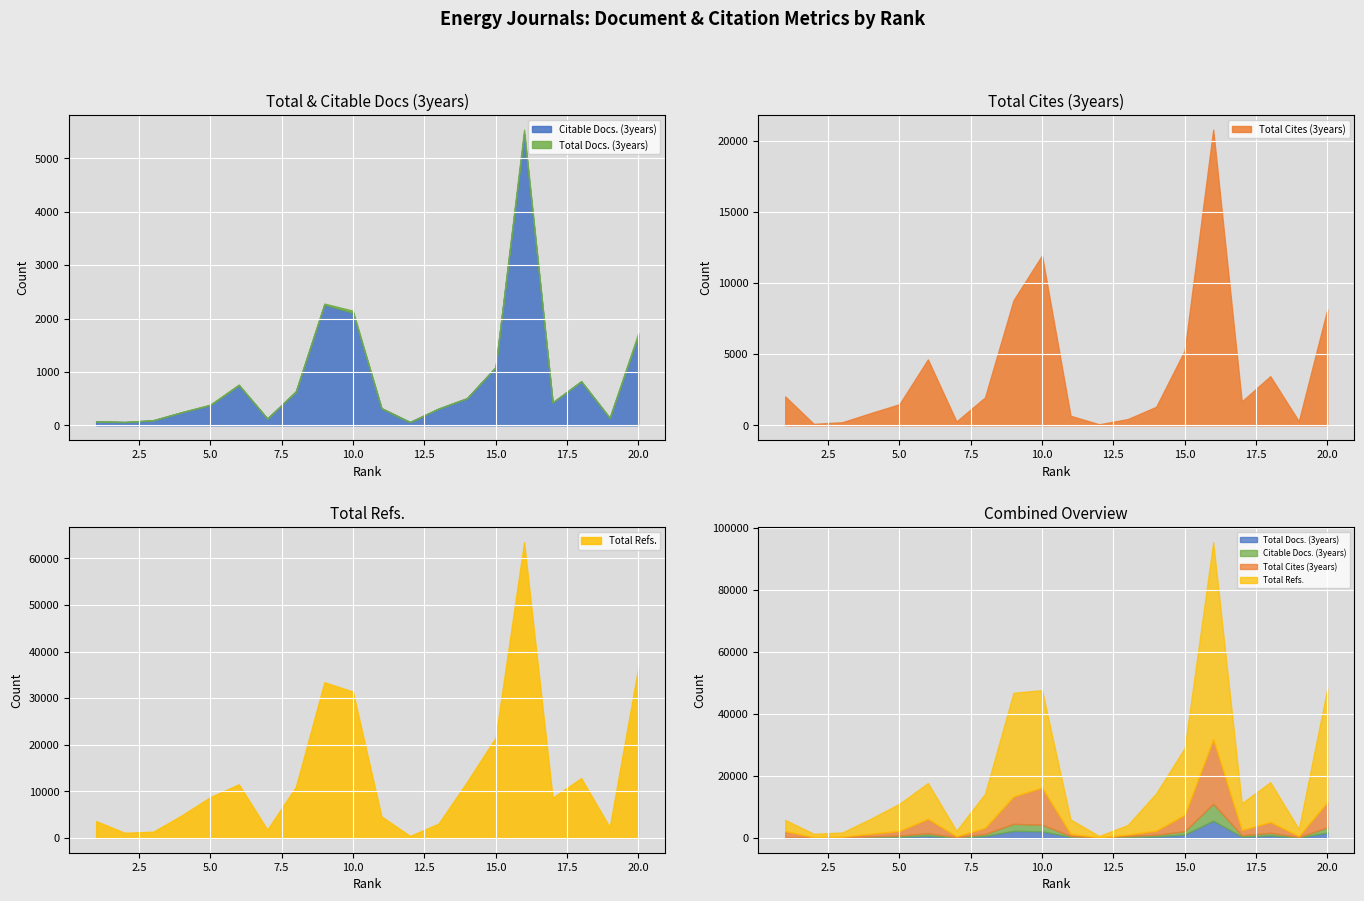

True or false: Total Docs. (3years) has more than 1 points higher than both neighbors.

True